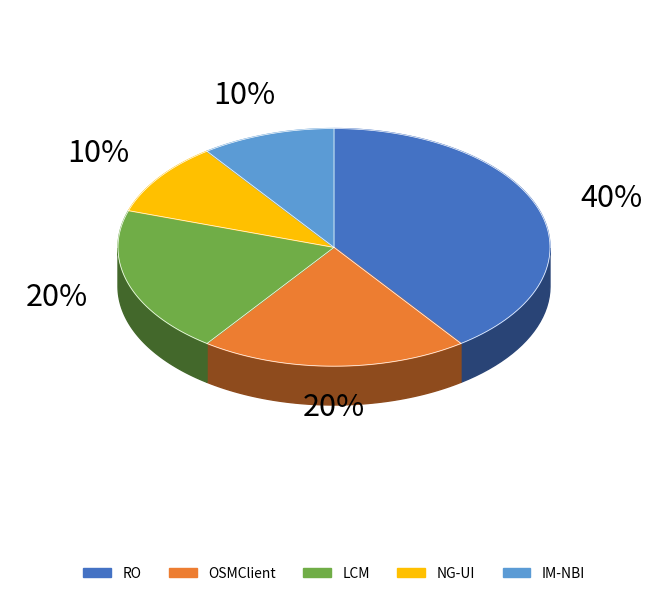

Is the sum of NG-UI and LCM greater than half?

No